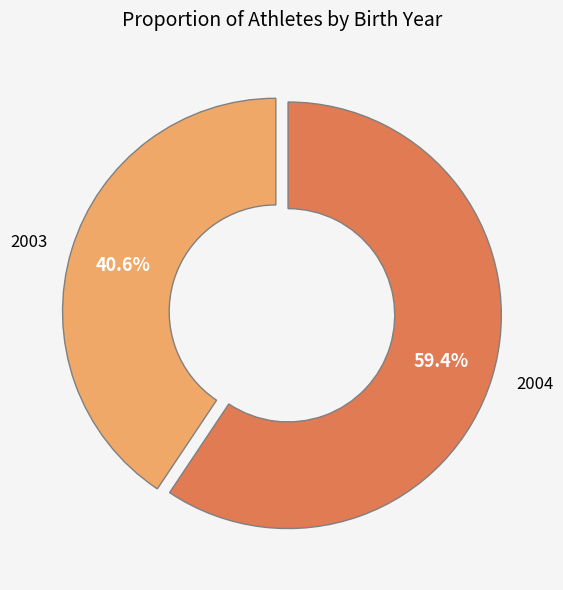

Which category accounts for the majority?

2004